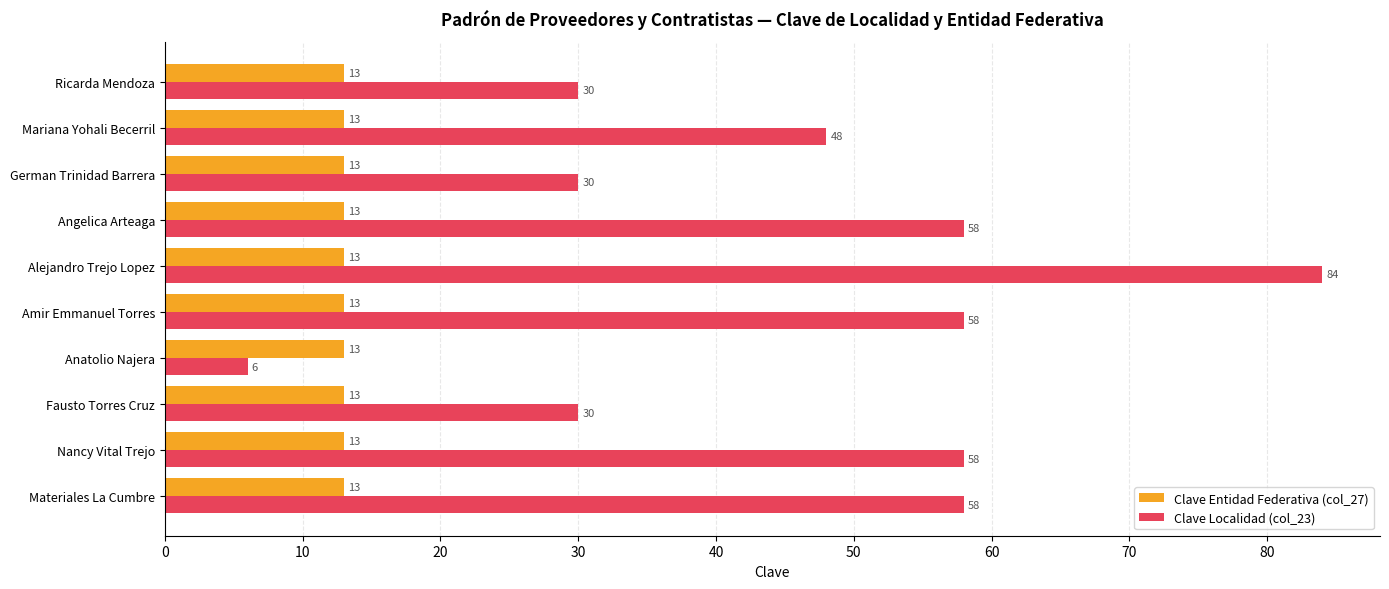

At which category is the sum across all series the highest?

Alejandro Trejo Lopez